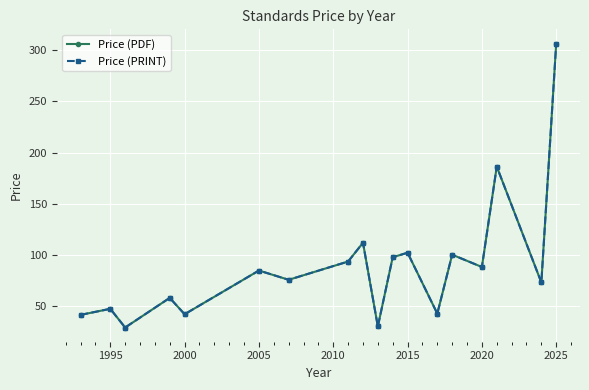

Where is the first local maximum for Price (PRINT)?

1995